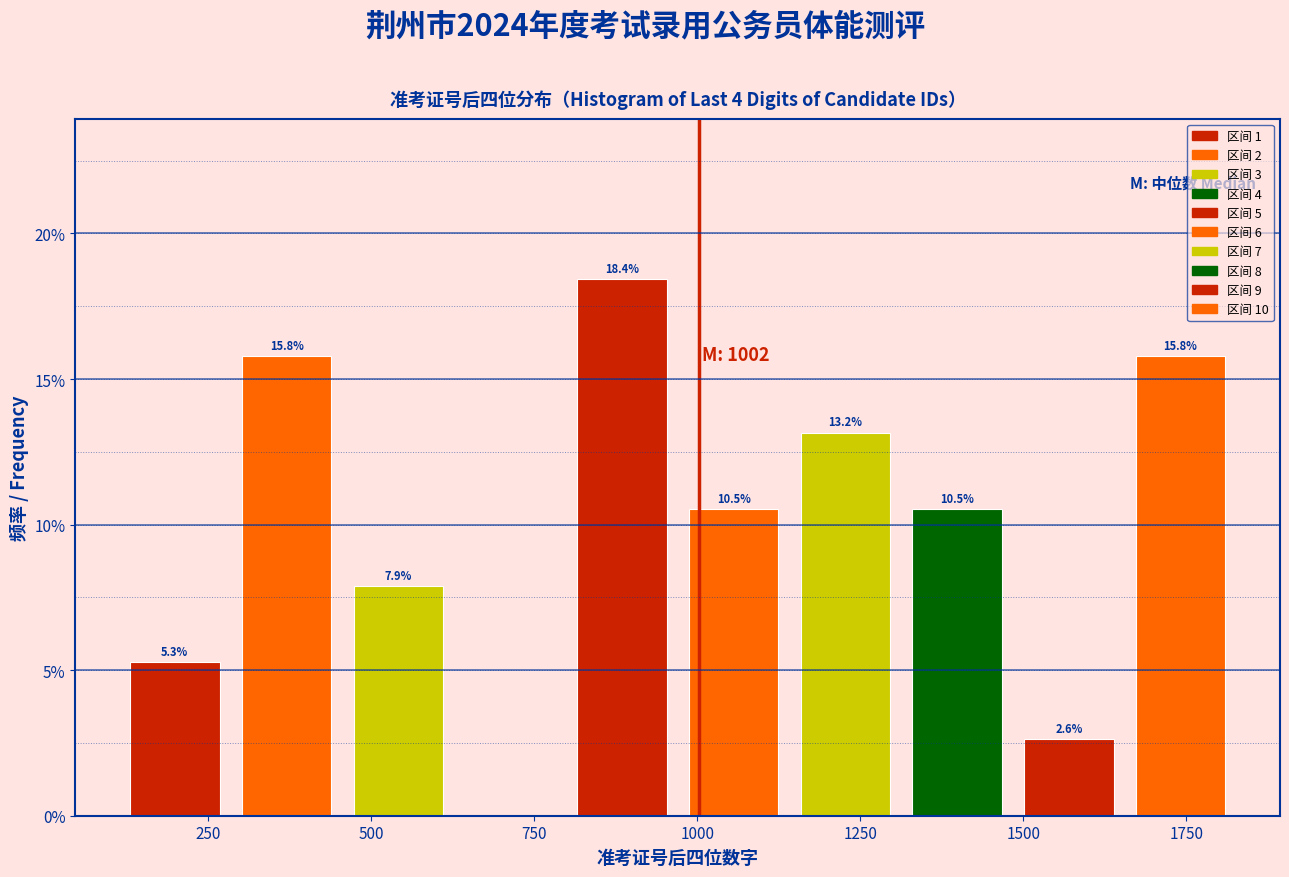

Read against the x-axis, roughly where is the centre of the tallest bar?

900